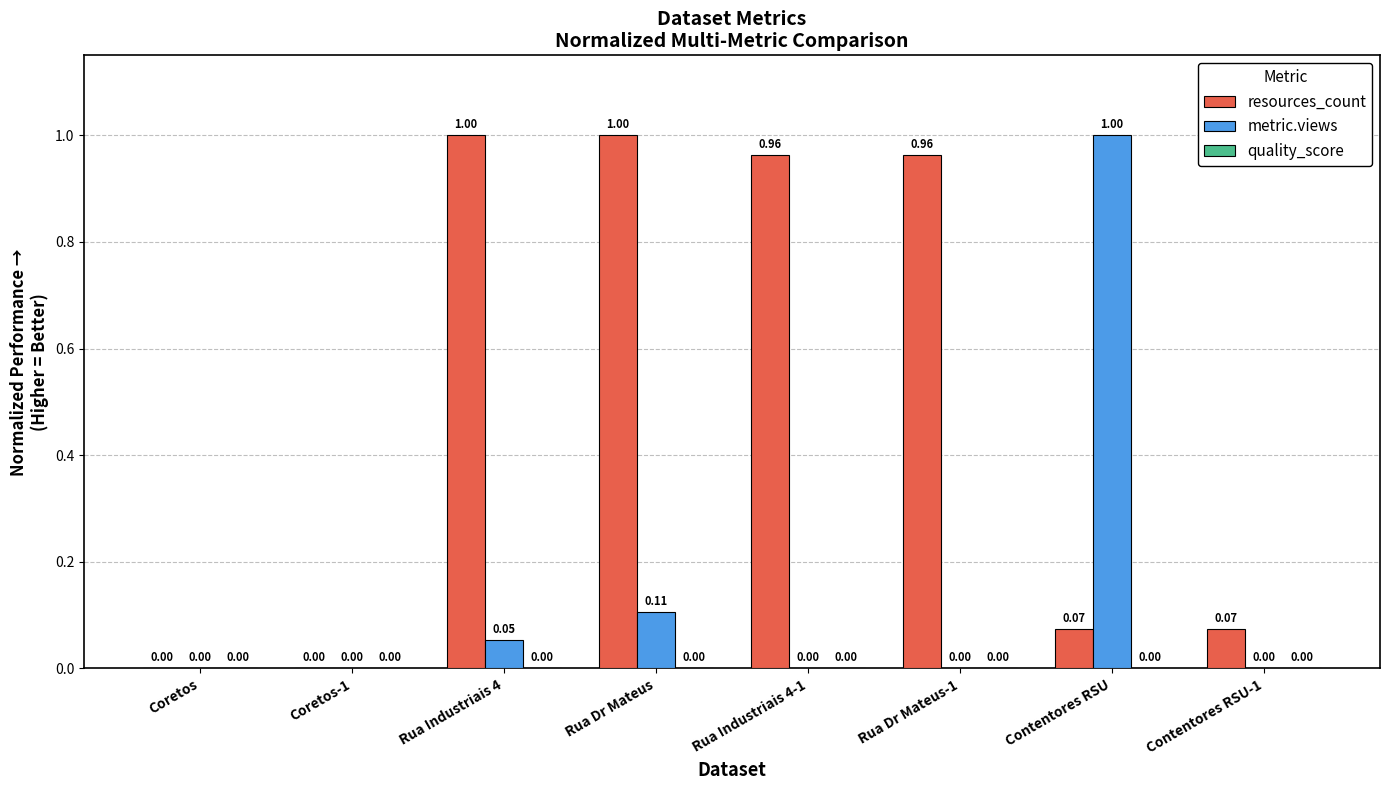

Which series has the largest total across all categories?

resources_count